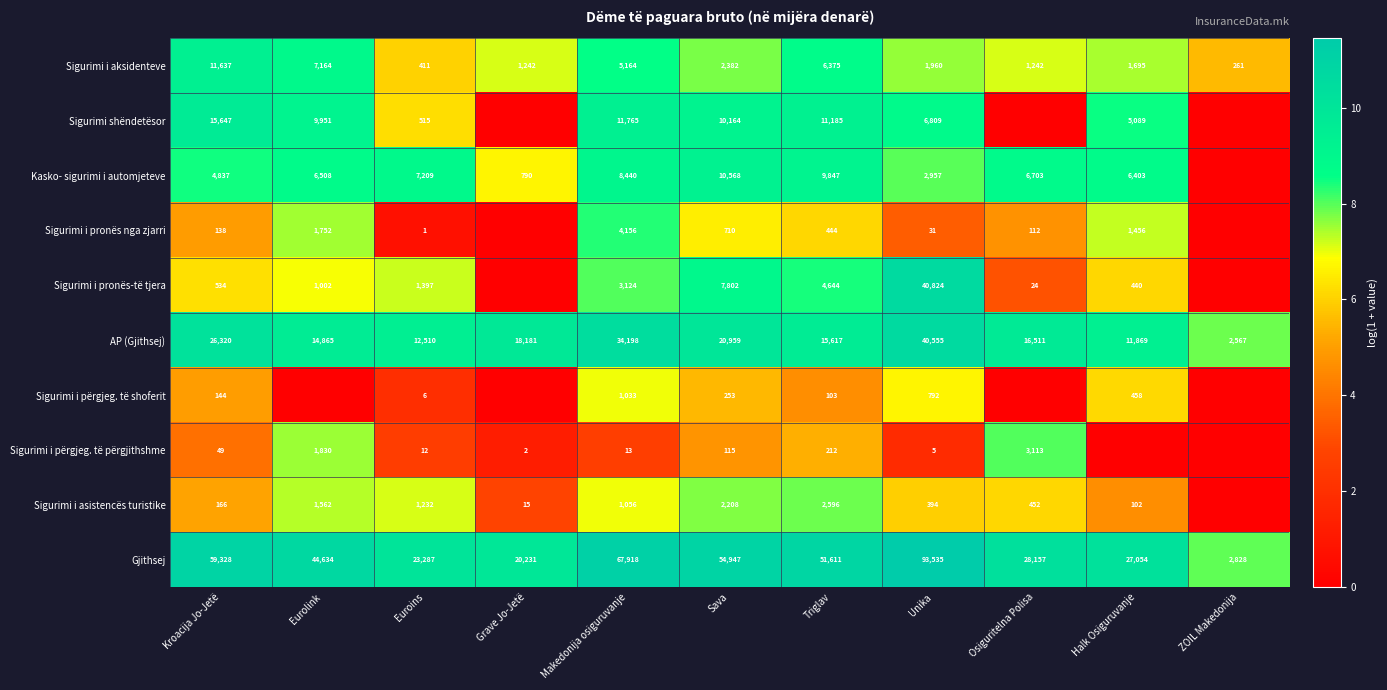

Is the value of Sigurimi i aksidenteve at Grave Jo-Jetë greater than the value of Sigurimi i pronës-të tjera at Triglav?

No